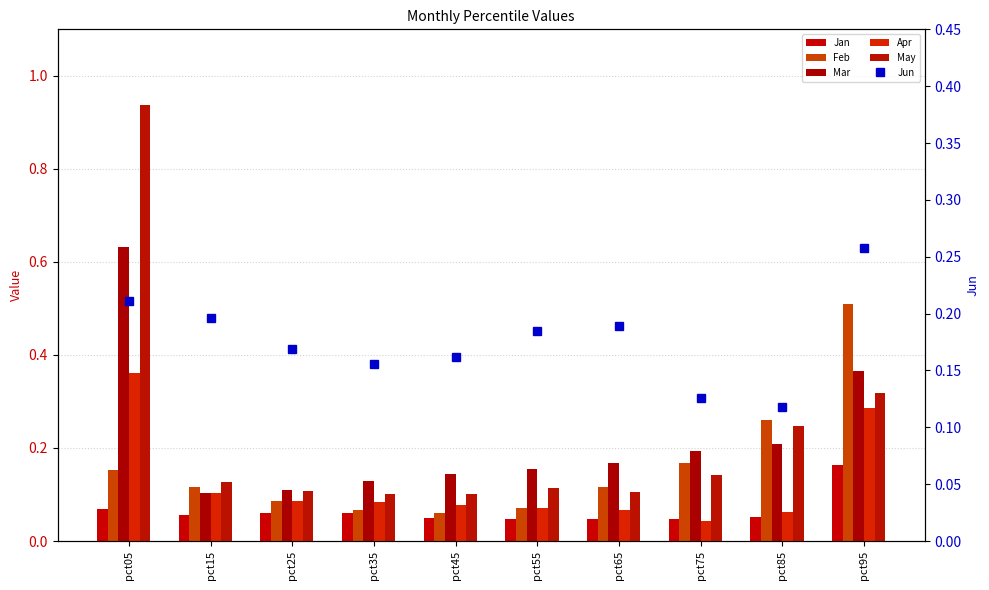

The Jun series shows 0.2 at pct45. True or false?

True